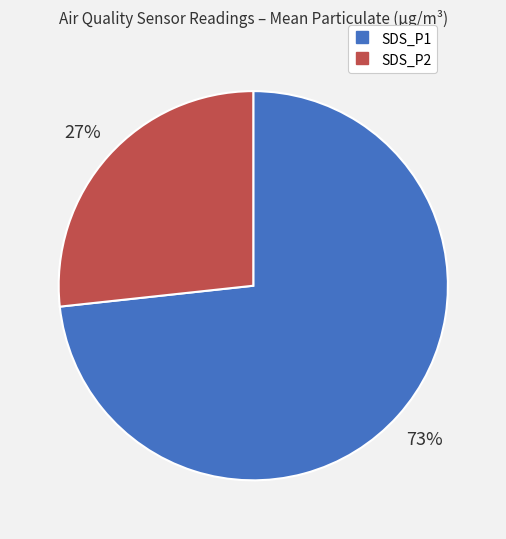

Is it true that SDS_P1 is 80% of the pie?

False